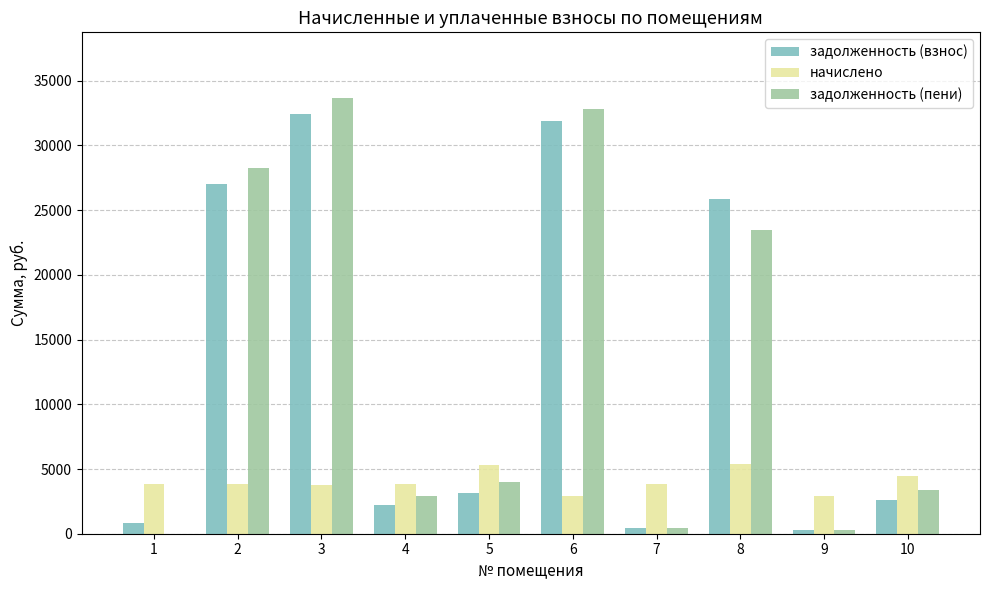

The задолженность (взнос) series shows 2618.7 at 10. True or false?

True